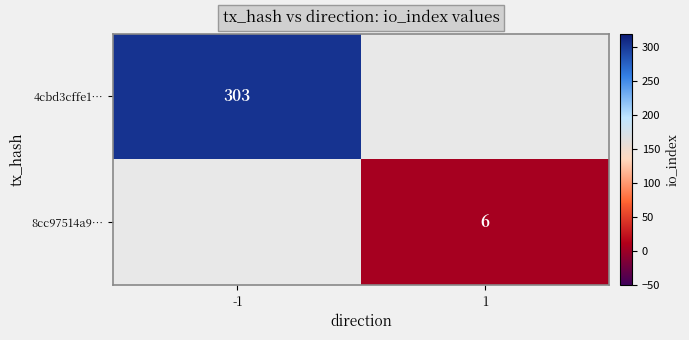

Is it true that 4cbd3cffe1… equals 303 at -1?

True